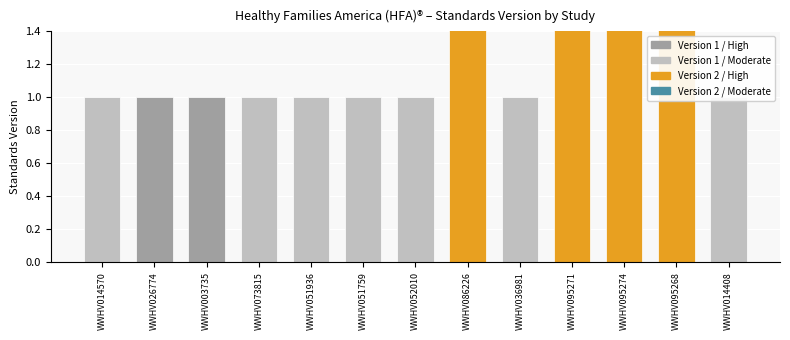

Is the value of Moderate at WWHV051936 greater than the value of High at WWHV095271?

No